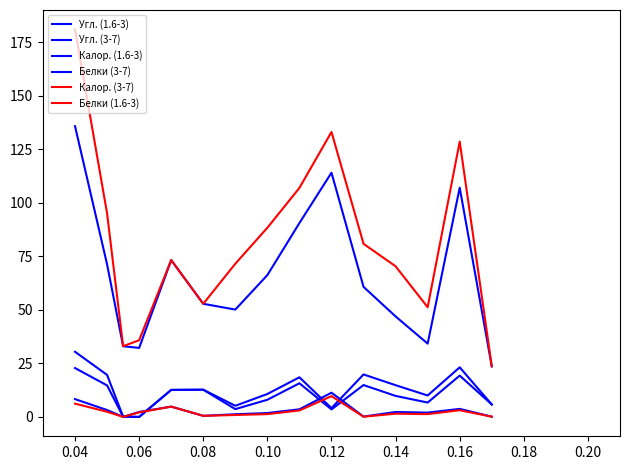

How many interior local valleys does the Белки (3-7) series have?

4